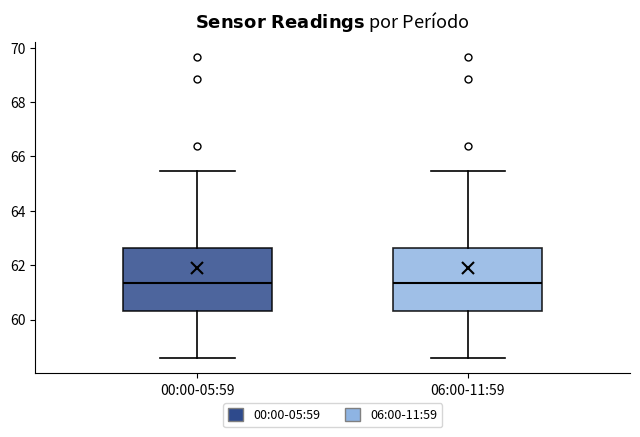

Reading left to right, transcribe this box plot: for each box, give where its median line is, the range the box spans, and where its two whiskers end, as read against the y-axis. The values are not printed on the chart, so give them approximately, as read against the axis.

00:00-05:59: median 61.4, box 60.2 to 62.6, whiskers 58.6 to 65.4
06:00-11:59: median 61.4, box 60.2 to 62.6, whiskers 58.6 to 65.4